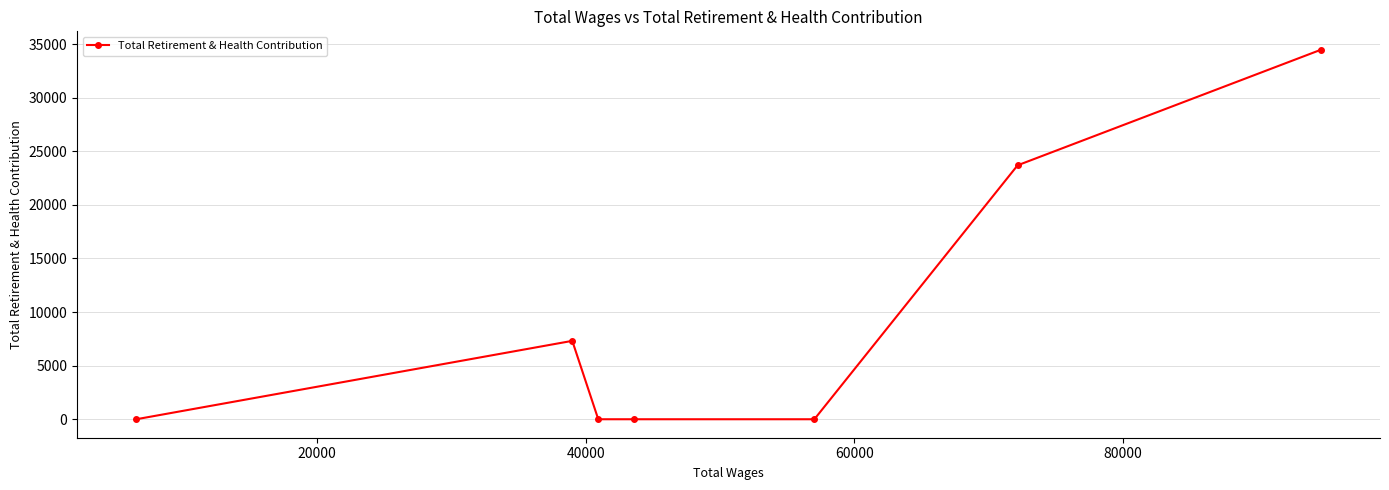

What is the sum of all values?

65466